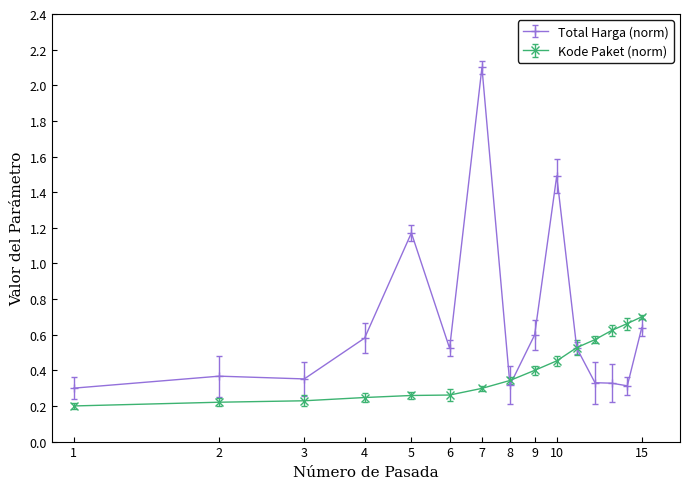

Which series has the largest total across all categories?

Total Harga (norm)